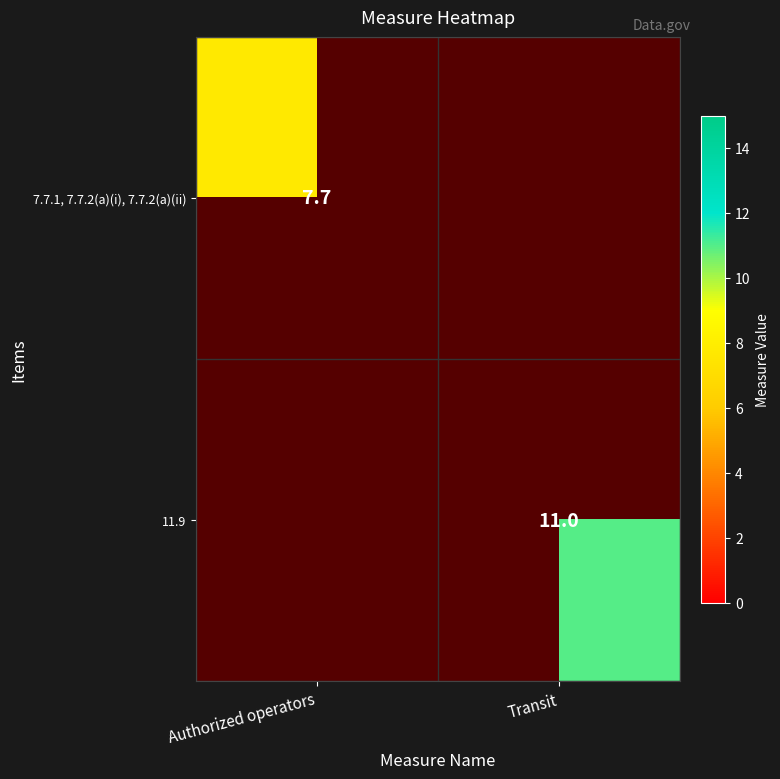

The 7.7.1, 7.7.2(a)(i), 7.7.2(a)(ii) series shows 7.7 at Authorized operators. True or false?

True